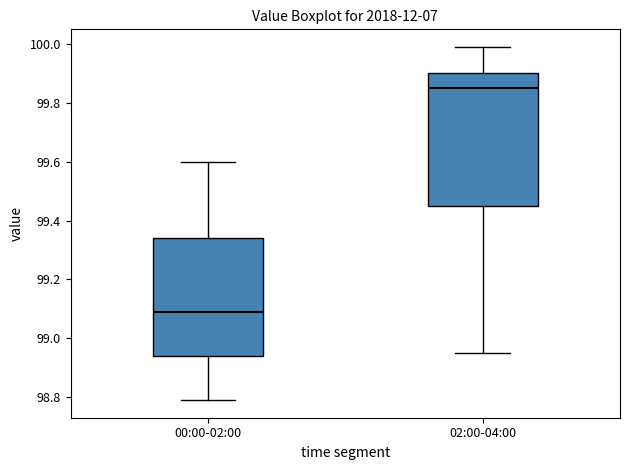

Where is the upper edge of the box for 00:00-02:00 on the y-axis? The values are not printed on the chart, so give them approximately, as read against the axis.

99.34